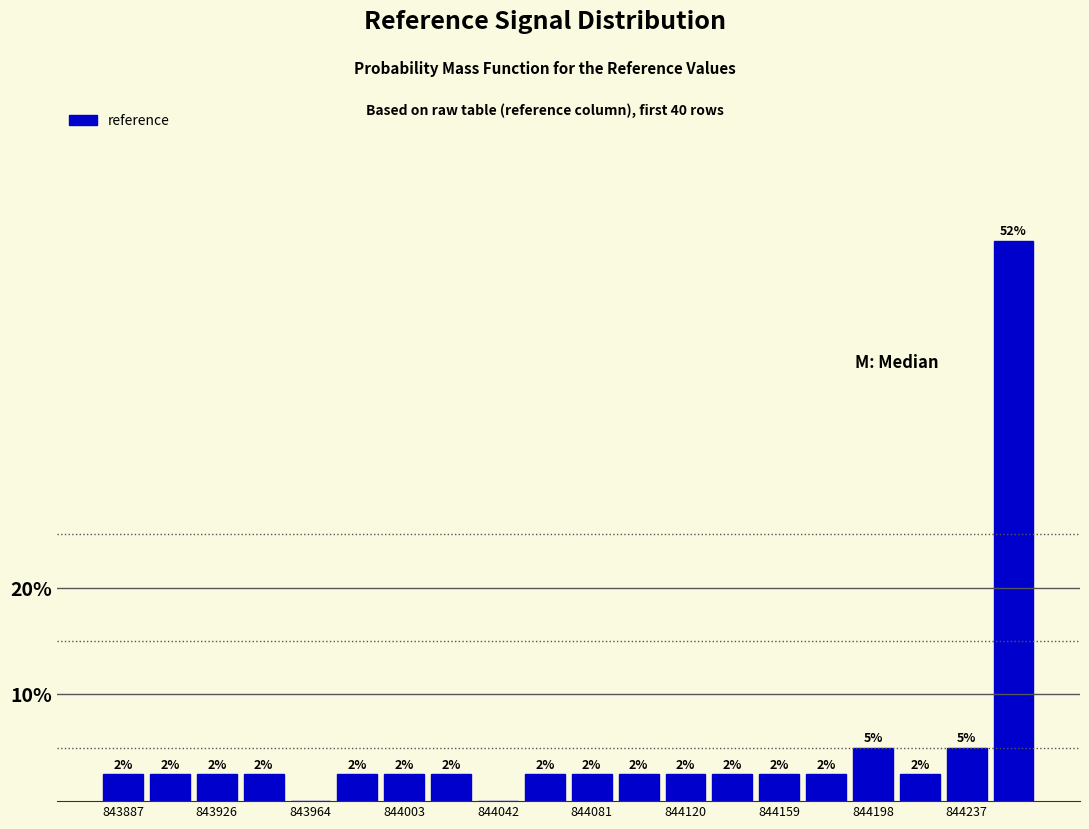

Around what value on the x-axis is the tallest bar? Give the approximate position of its centre, as read against the axis.

844255